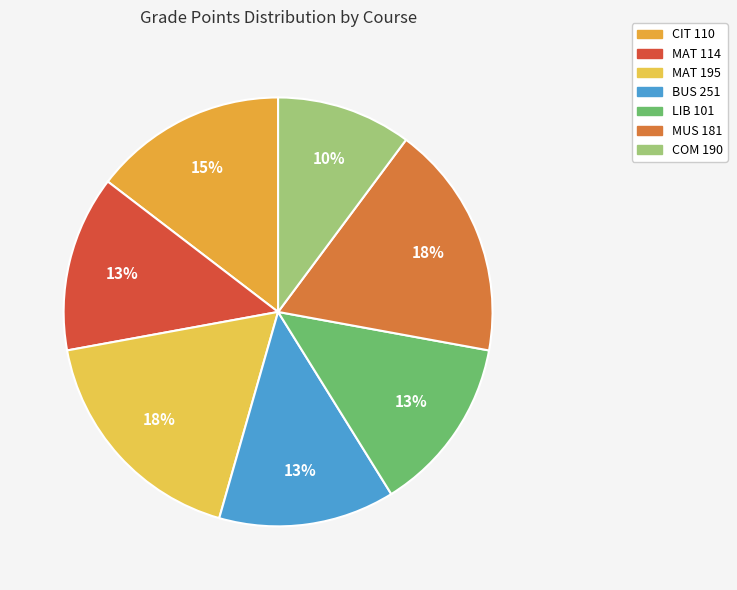

True or false: MAT 195 accounts for 18% of the total.

True